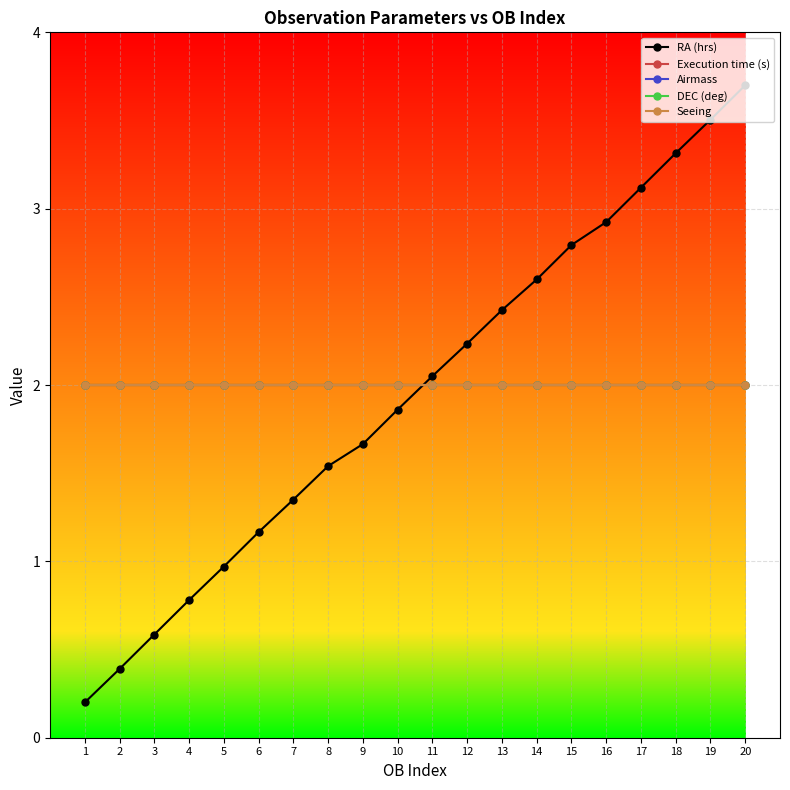

Which series ends up on top after the final intersection of RA (hrs) and Airmass?

RA (hrs)